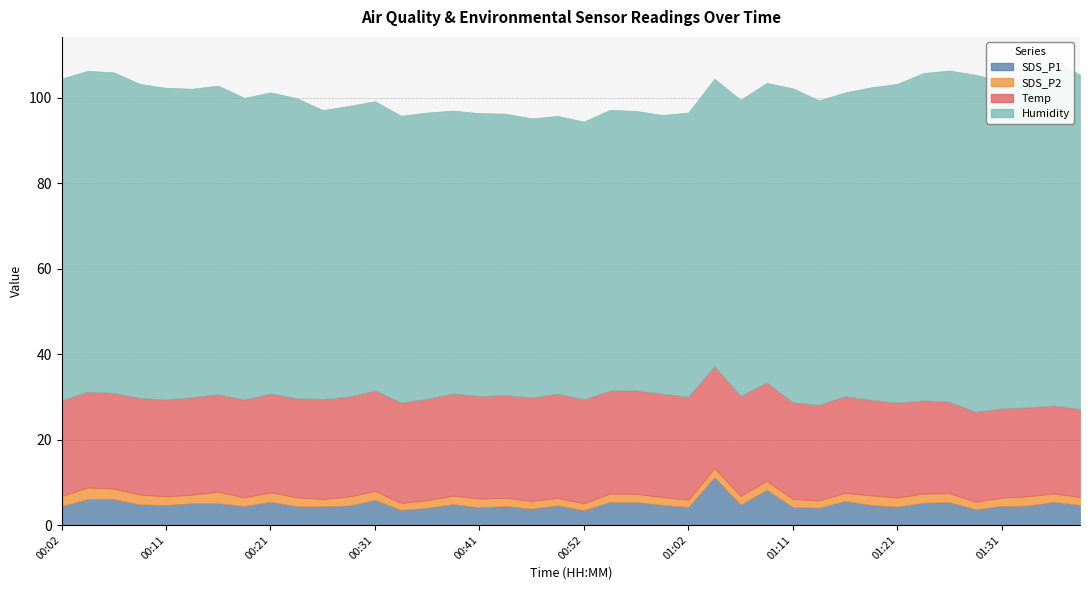

What is the highest value of the SDS_P1 series?

11.2